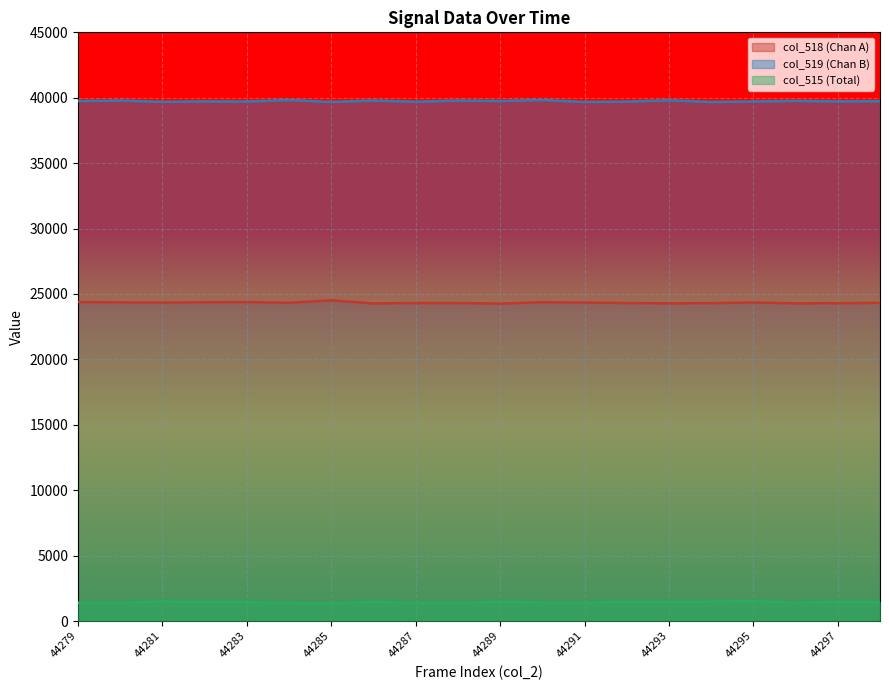

How many lines are shown in the chart?

3